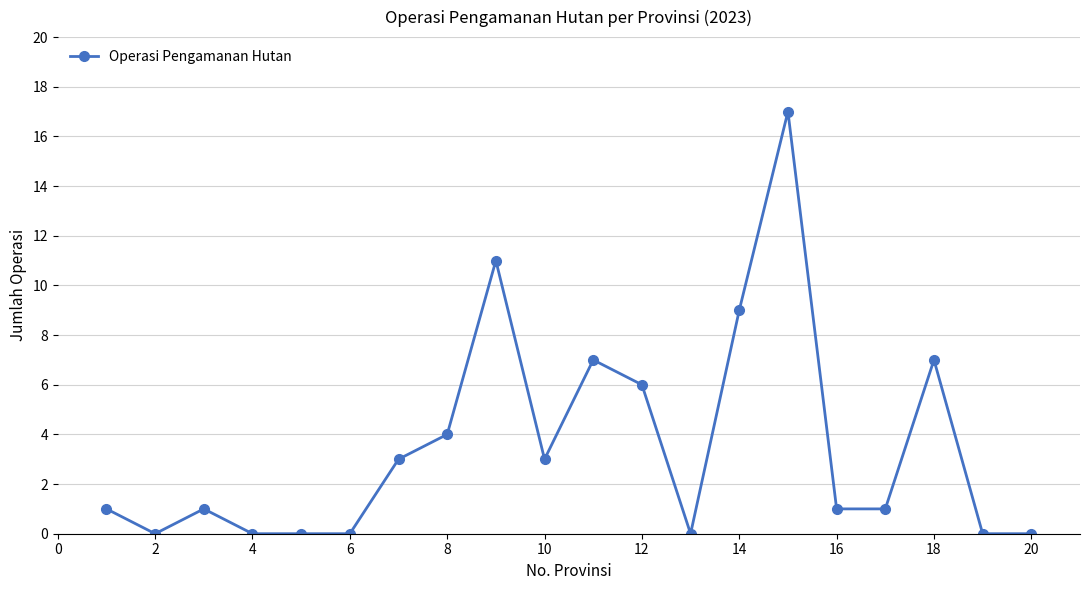

True or false: there are more than 1 points higher than both neighbors.

True